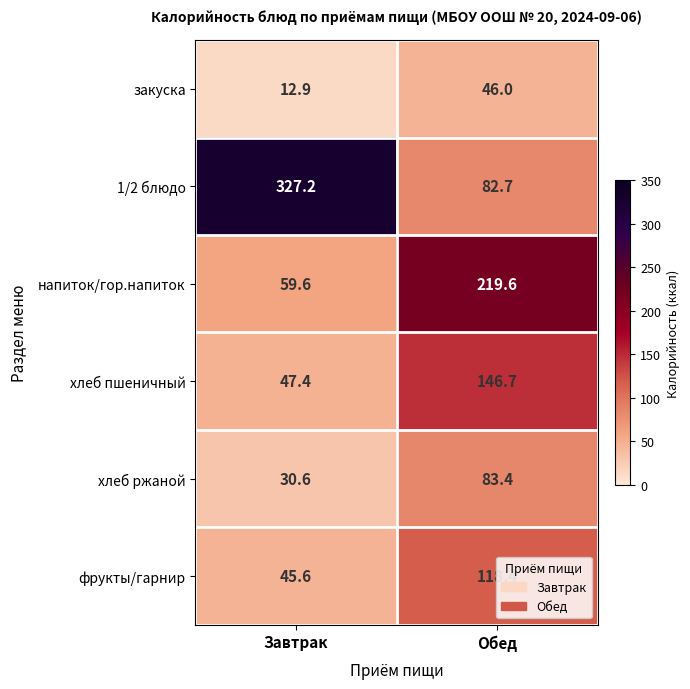

Which series has the largest range (max minus min)?

1/2 блюдо